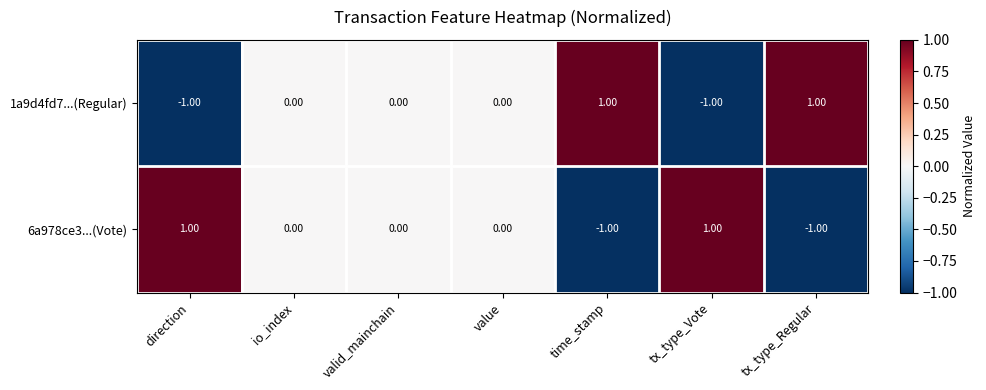

Where does the 6a978ce3...(Vote) series first go above 0?

direction